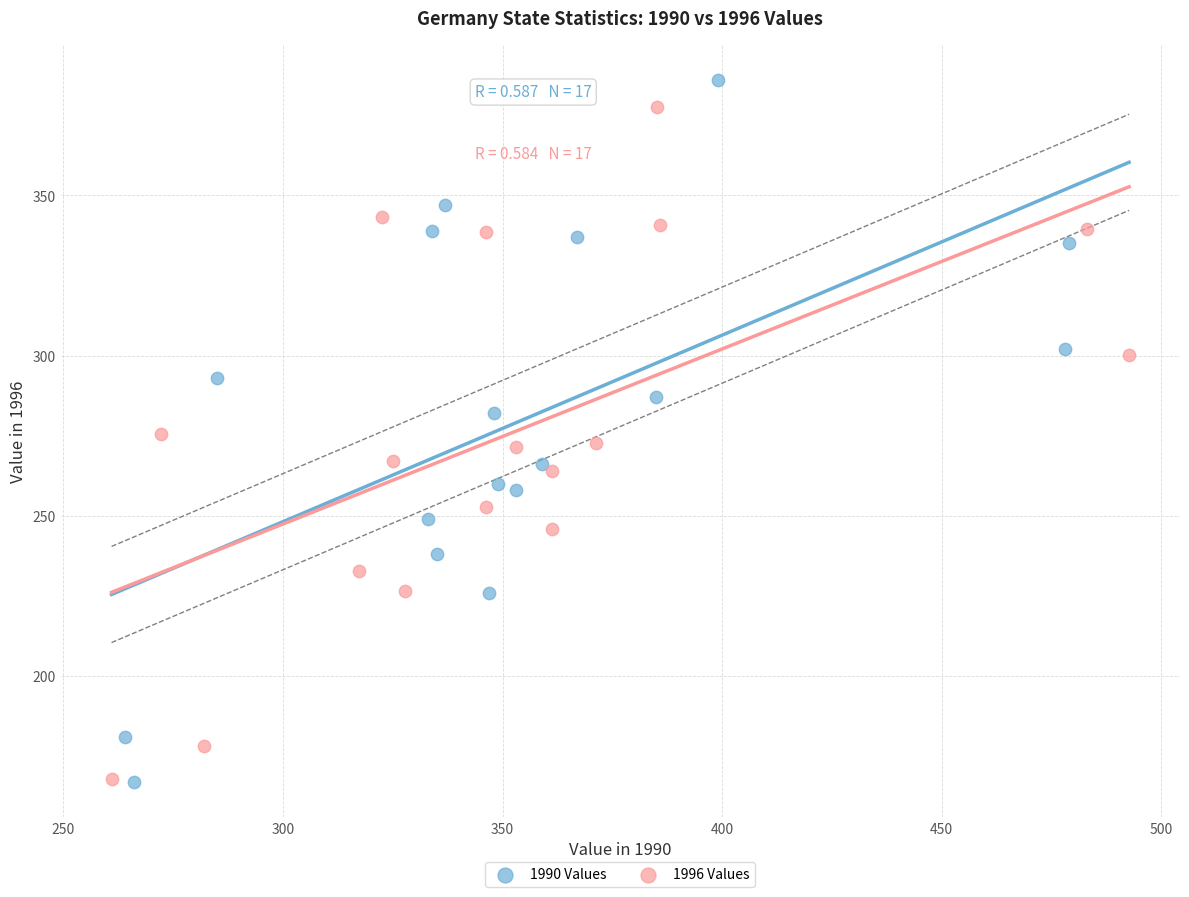

Which series has the largest Y range (max minus min)?

1990 Values